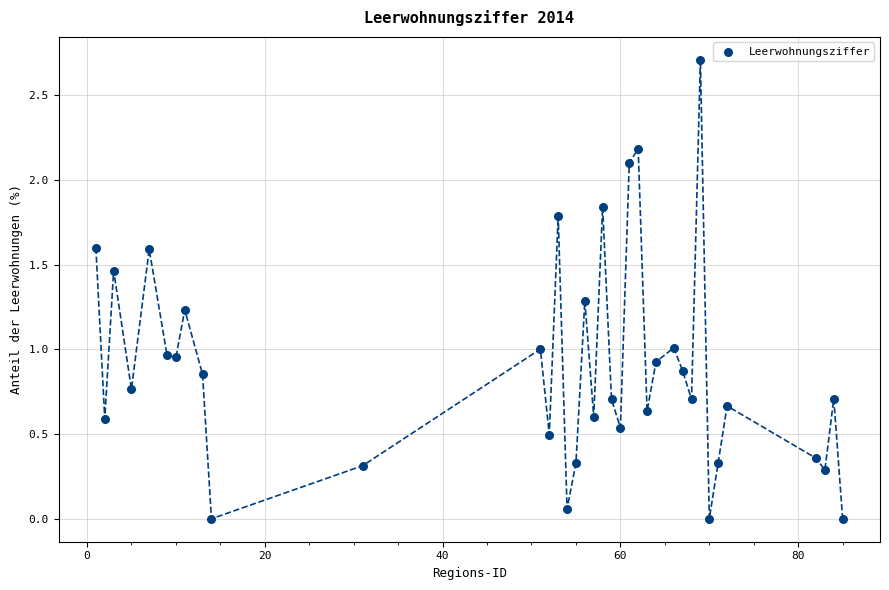

What is the range of X values (max minus min)?

84.0